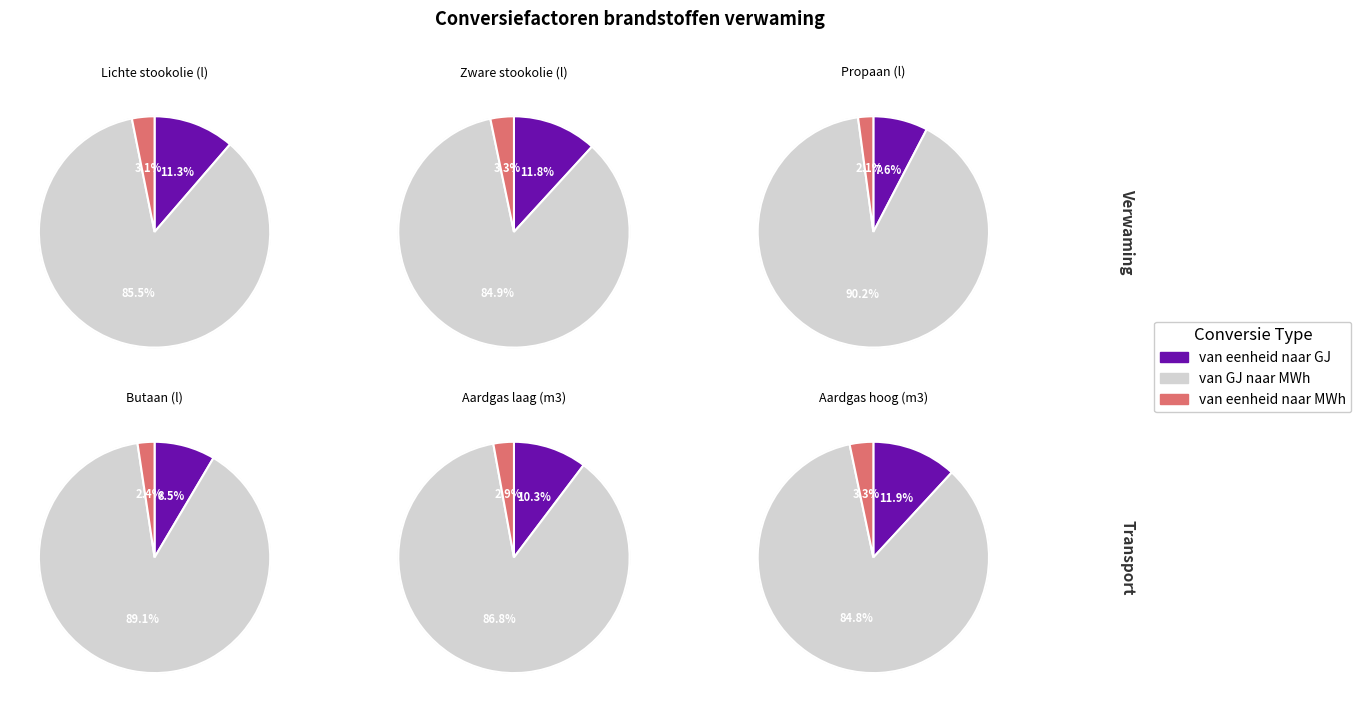

To the nearest percent, what portion does 1 represent?

86%